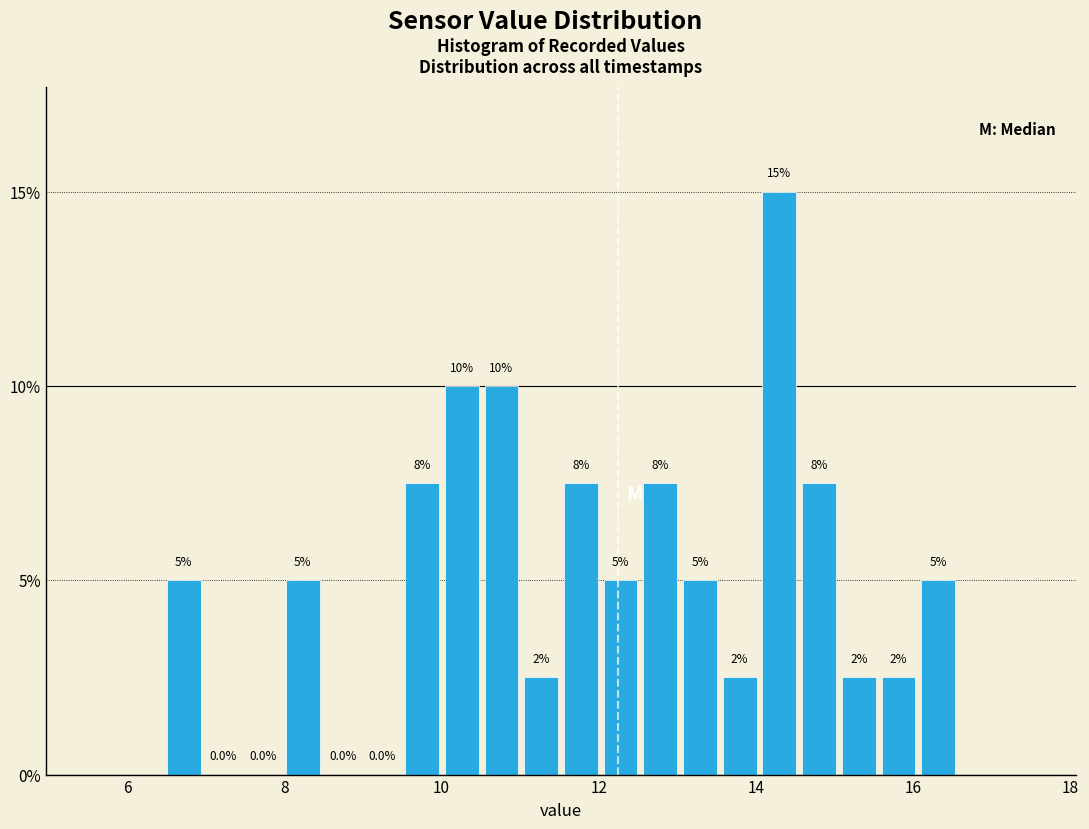

Read against the x-axis, roughly where is the centre of the tallest bar?

14.2